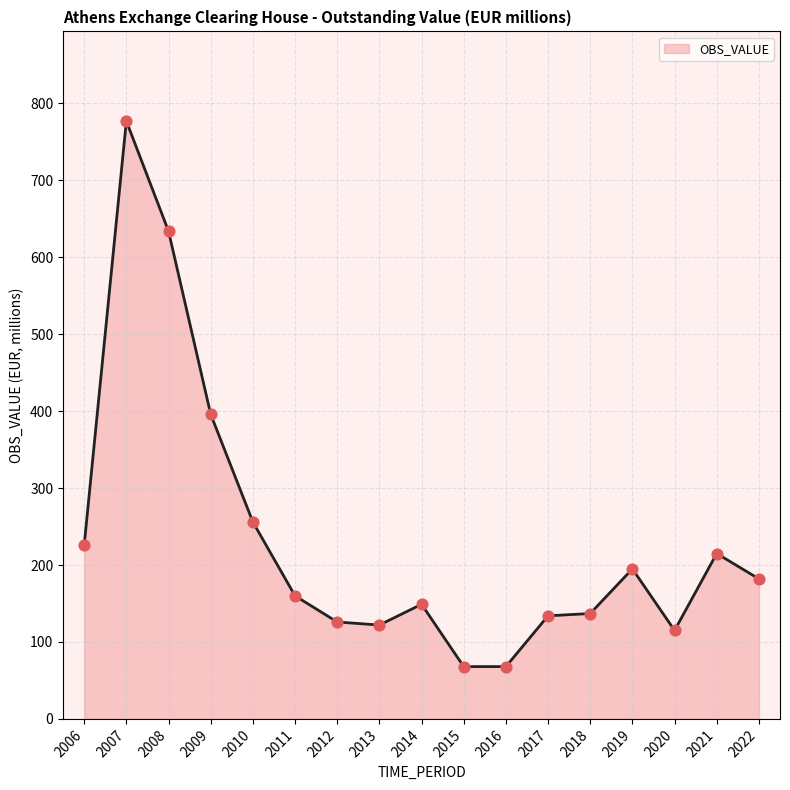

Which has a higher value, 2021 or 2007?

2007